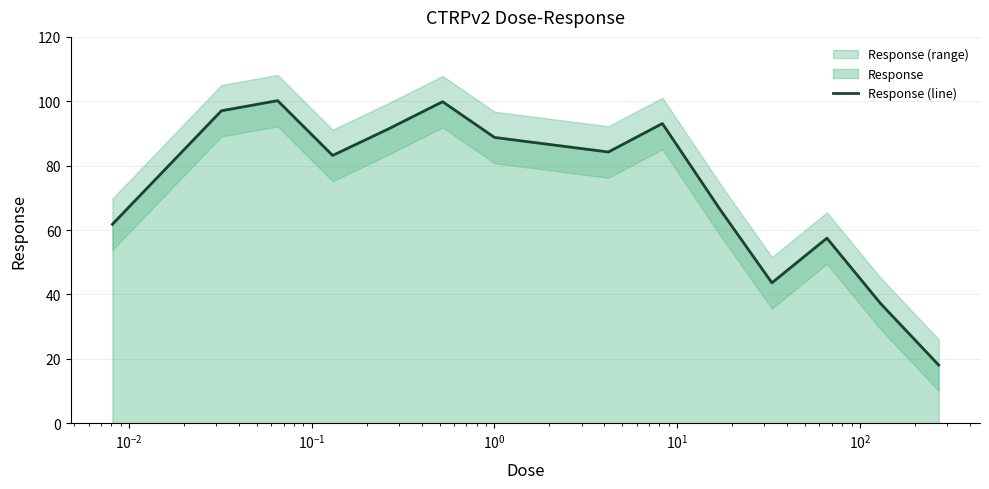

What is the difference between the second highest and second lowest values?

62.7